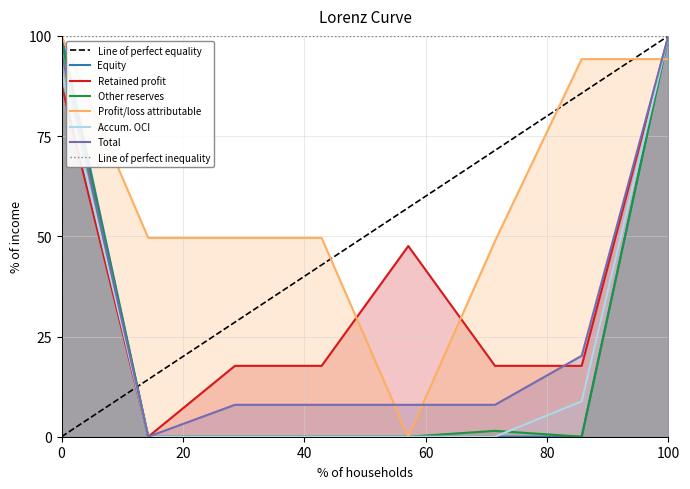

Is the value of Equity at 0 greater than the value of Total at 0?

Yes